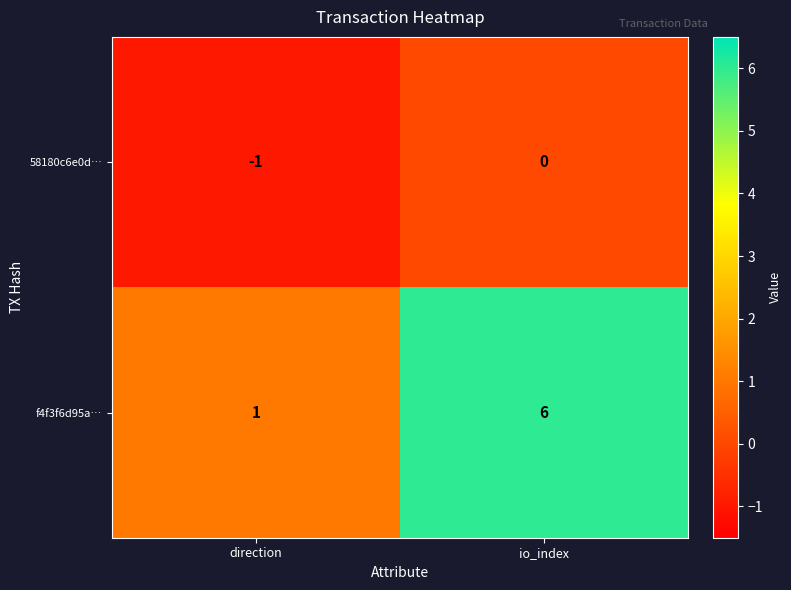

The value of 58180c6e0d… at direction is -1. True or false?

True